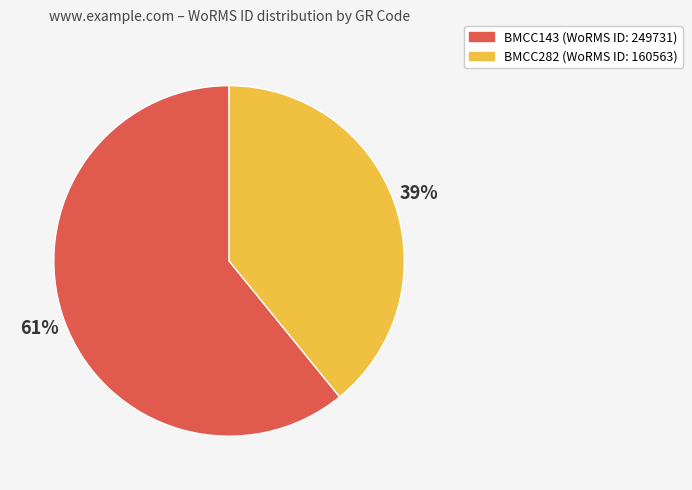

To the nearest percent, what is the combined percentage of BMCC143 and BMCC282?

100%